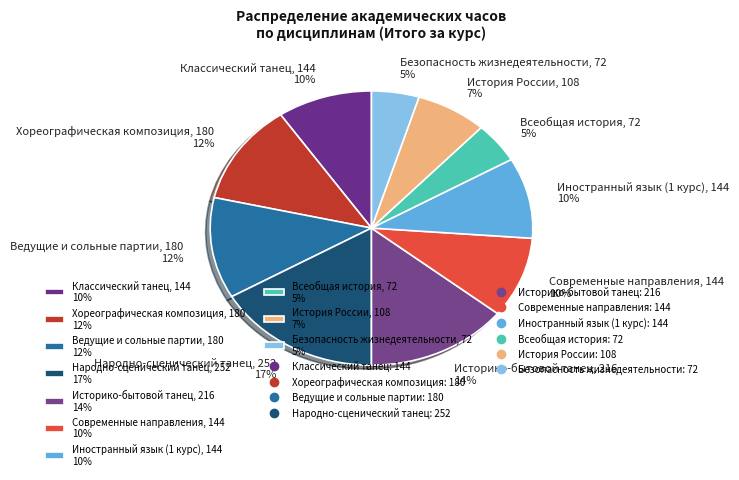

What is the ratio of the value at Иностранный язык (1 курс) to the value at Хореографическая композиция?

0.8